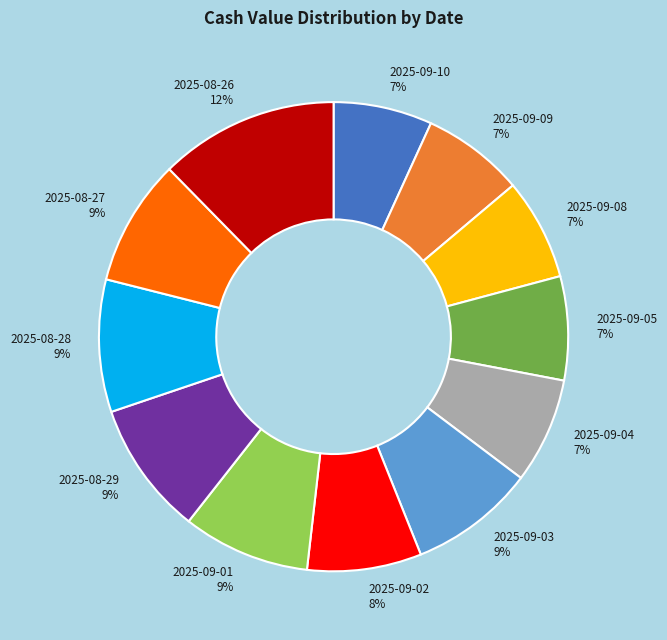

Is it true that 2025-09-09 is 7% of the pie?

True